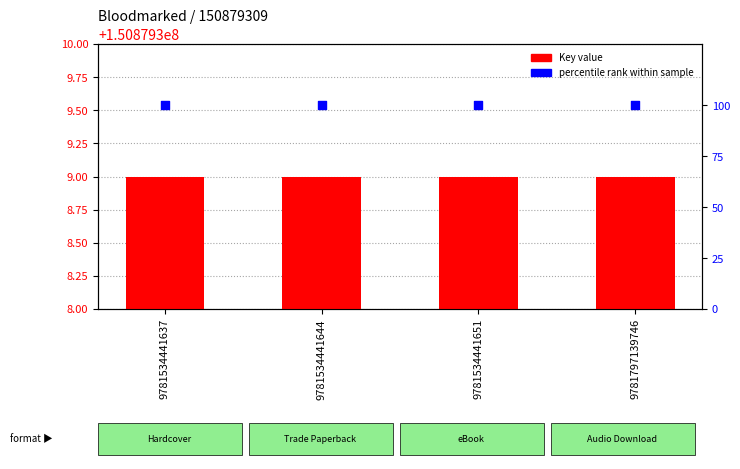

Which series has the widest spread of Y values?

Key